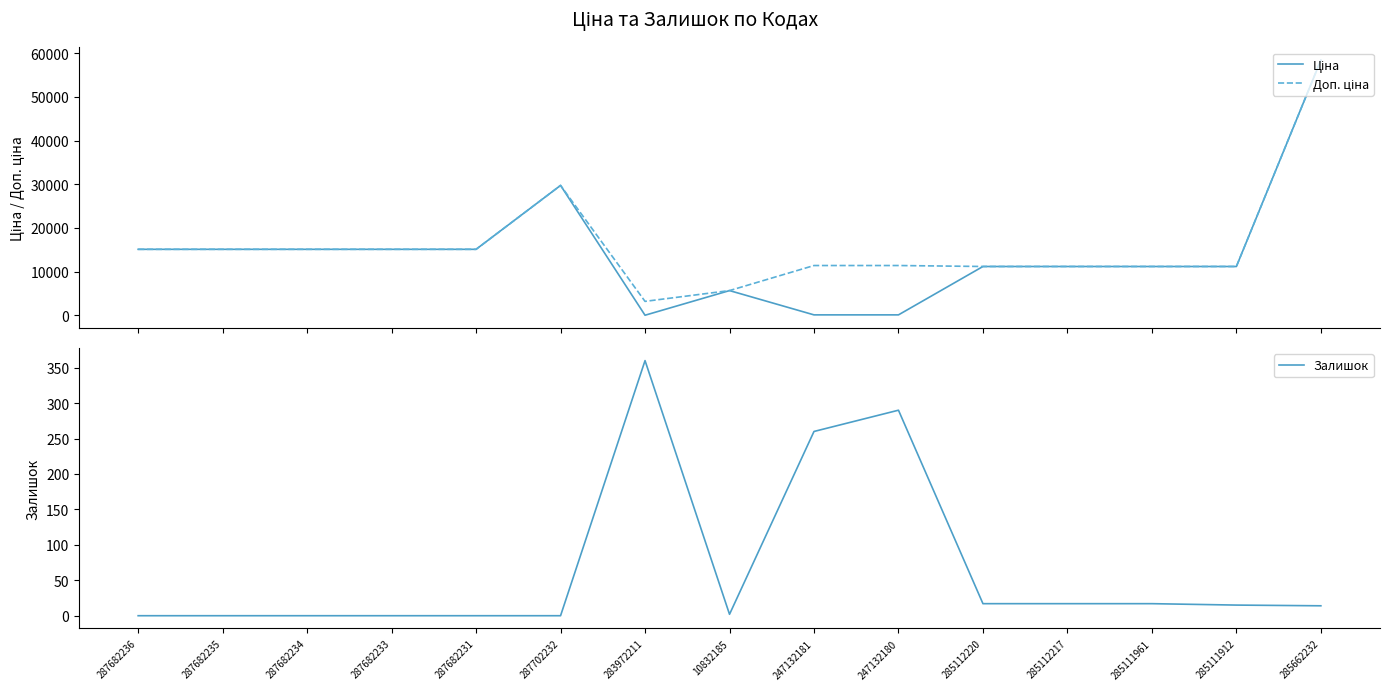

At which category does Доп. ціна reach its first local valley?

283972211